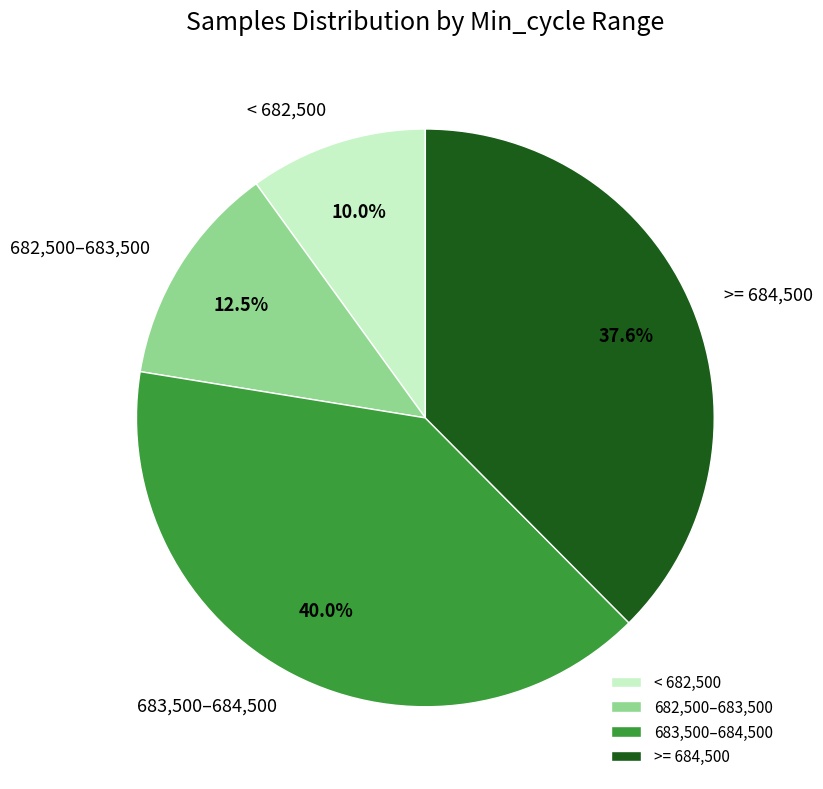

Does any single category account for the majority?

No